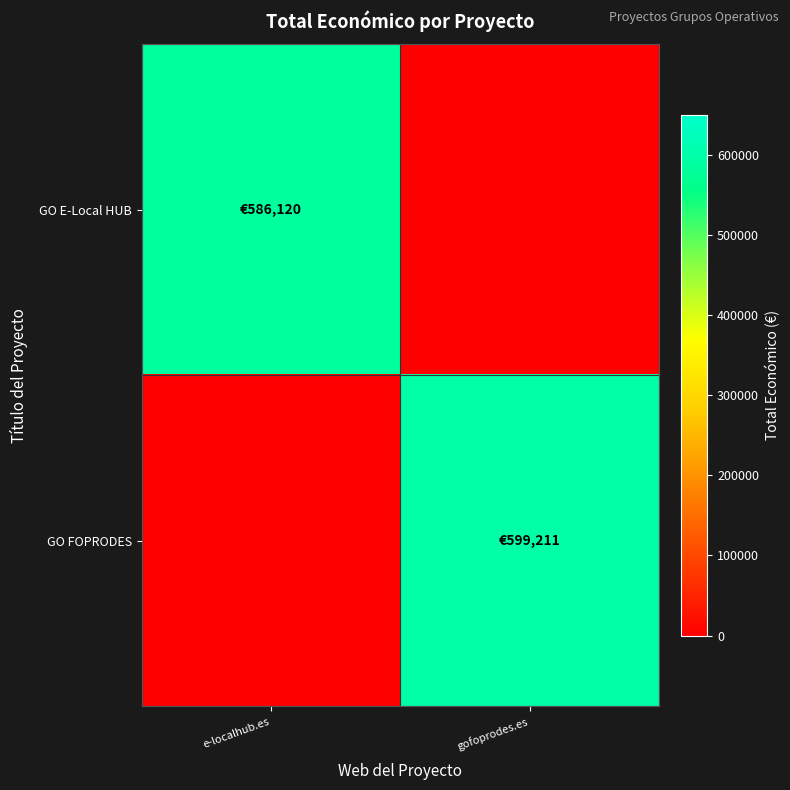

Reading left to right, extract all data points from this chart.

GO E-Local HUB: e-localhub.es=586120	gofoprodes.es=0
GO FOPRODES: e-localhub.es=0	gofoprodes.es=599211